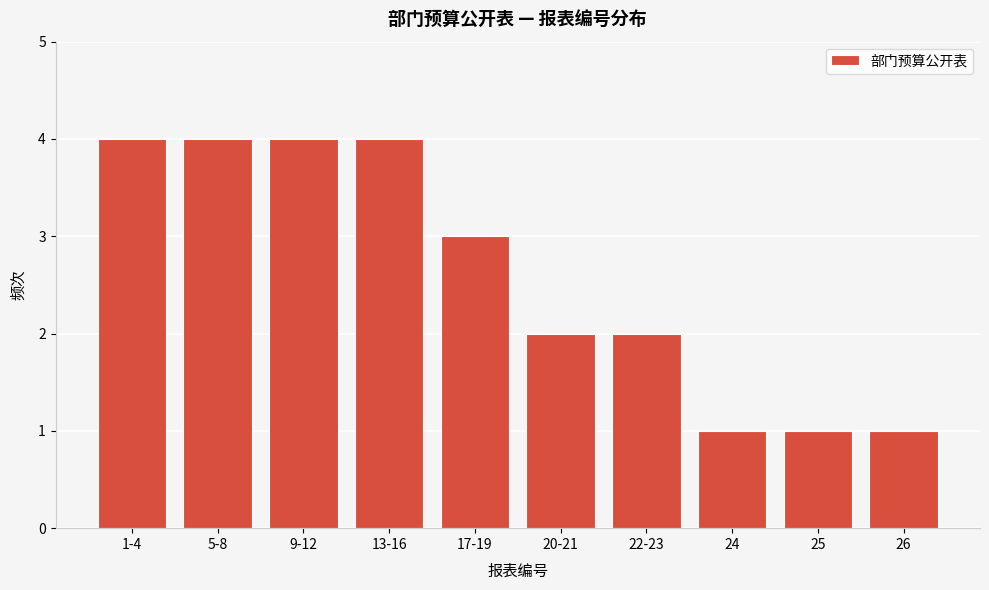

Reading left to right, list all the values displayed in this chart.

4	4	4	4	3	2	2	1	1	1